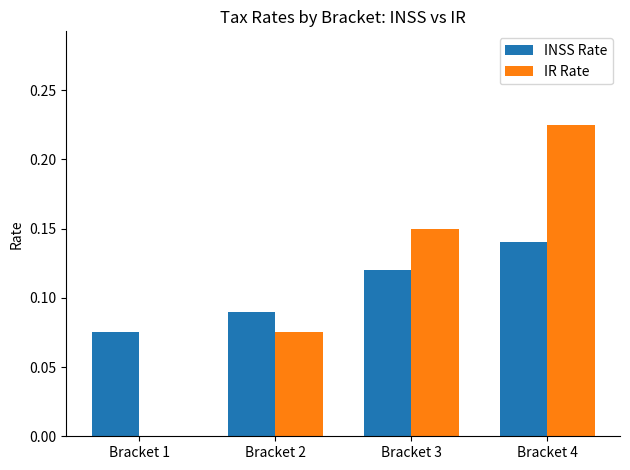

What is the sum of all IR Rate values?

0.5